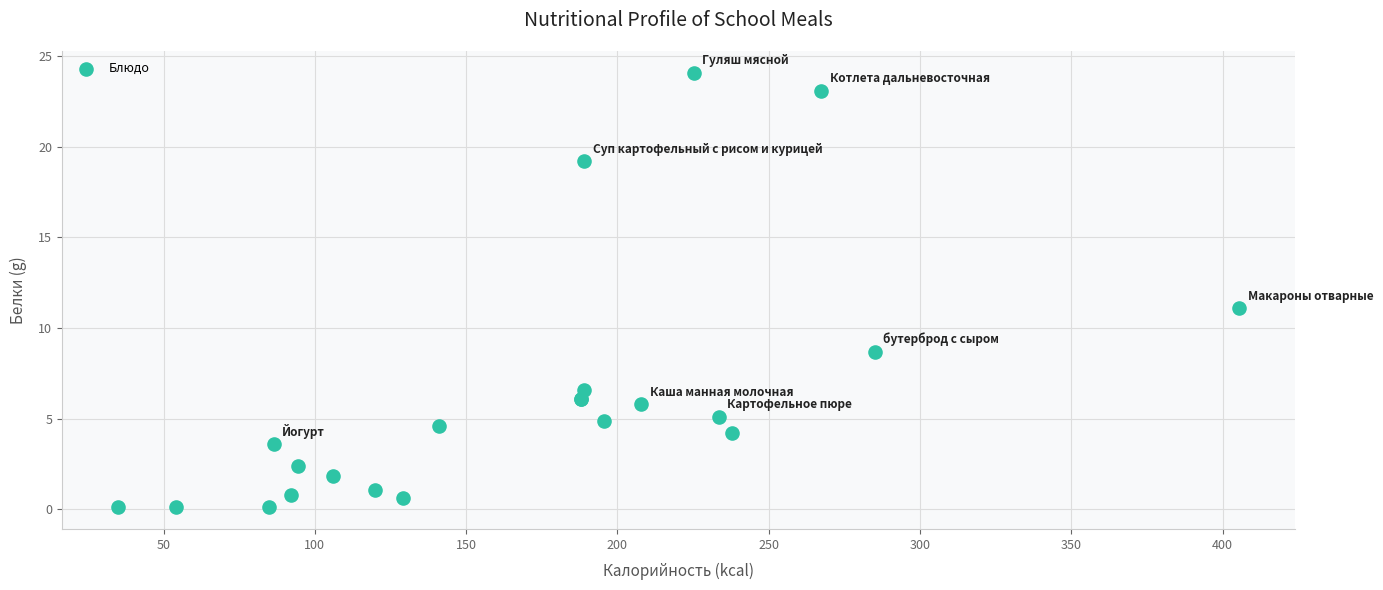

What Y value in the scatter plot is closest to 12?

11.1